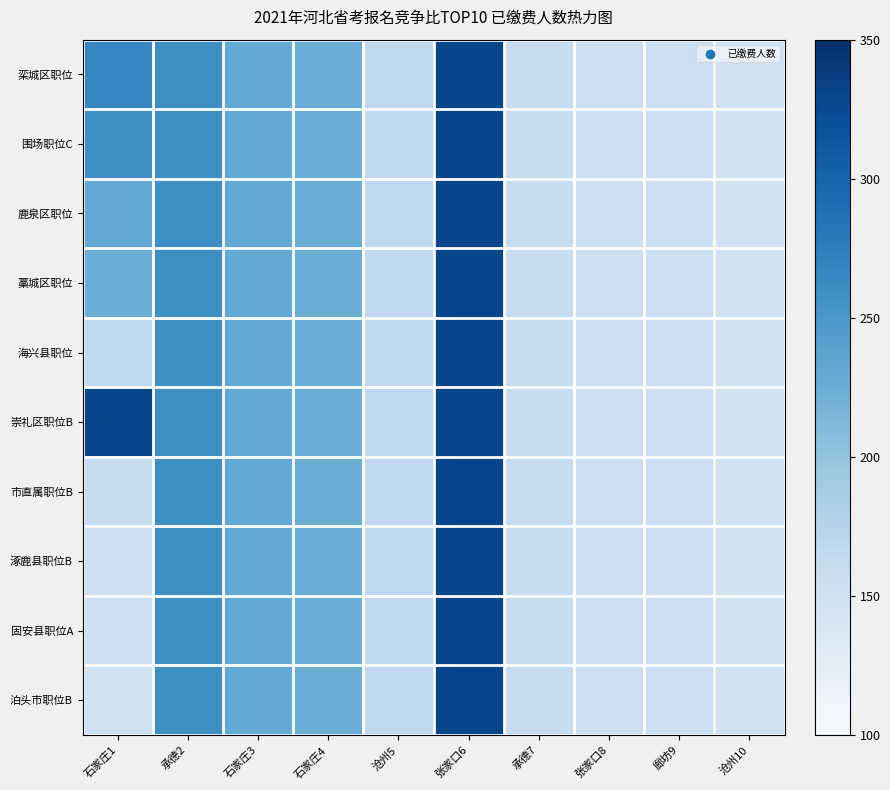

Reading left to right, extract all data points from this chart.

栾城区职位: 石家庄1=267	承德2=260	石家庄3=230	石家庄4=225	沧州5=167	张家口6=328	承德7=159	张家口8=154	廊坊9=154	沧州10=148
围场职位C: 石家庄1=260	承德2=260	石家庄3=230	石家庄4=225	沧州5=167	张家口6=328	承德7=159	张家口8=154	廊坊9=154	沧州10=148
鹿泉区职位: 石家庄1=230	承德2=260	石家庄3=230	石家庄4=225	沧州5=167	张家口6=328	承德7=159	张家口8=154	廊坊9=154	沧州10=148
藁城区职位: 石家庄1=225	承德2=260	石家庄3=230	石家庄4=225	沧州5=167	张家口6=328	承德7=159	张家口8=154	廊坊9=154	沧州10=148
海兴县职位: 石家庄1=167	承德2=260	石家庄3=230	石家庄4=225	沧州5=167	张家口6=328	承德7=159	张家口8=154	廊坊9=154	沧州10=148
崇礼区职位B: 石家庄1=328	承德2=260	石家庄3=230	石家庄4=225	沧州5=167	张家口6=328	承德7=159	张家口8=154	廊坊9=154	沧州10=148
市直属职位B: 石家庄1=159	承德2=260	石家庄3=230	石家庄4=225	沧州5=167	张家口6=328	承德7=159	张家口8=154	廊坊9=154	沧州10=148
涿鹿县职位B: 石家庄1=154	承德2=260	石家庄3=230	石家庄4=225	沧州5=167	张家口6=328	承德7=159	张家口8=154	廊坊9=154	沧州10=148
固安县职位A: 石家庄1=154	承德2=260	石家庄3=230	石家庄4=225	沧州5=167	张家口6=328	承德7=159	张家口8=154	廊坊9=154	沧州10=148
泊头市职位B: 石家庄1=148	承德2=260	石家庄3=230	石家庄4=225	沧州5=167	张家口6=328	承德7=159	张家口8=154	廊坊9=154	沧州10=148